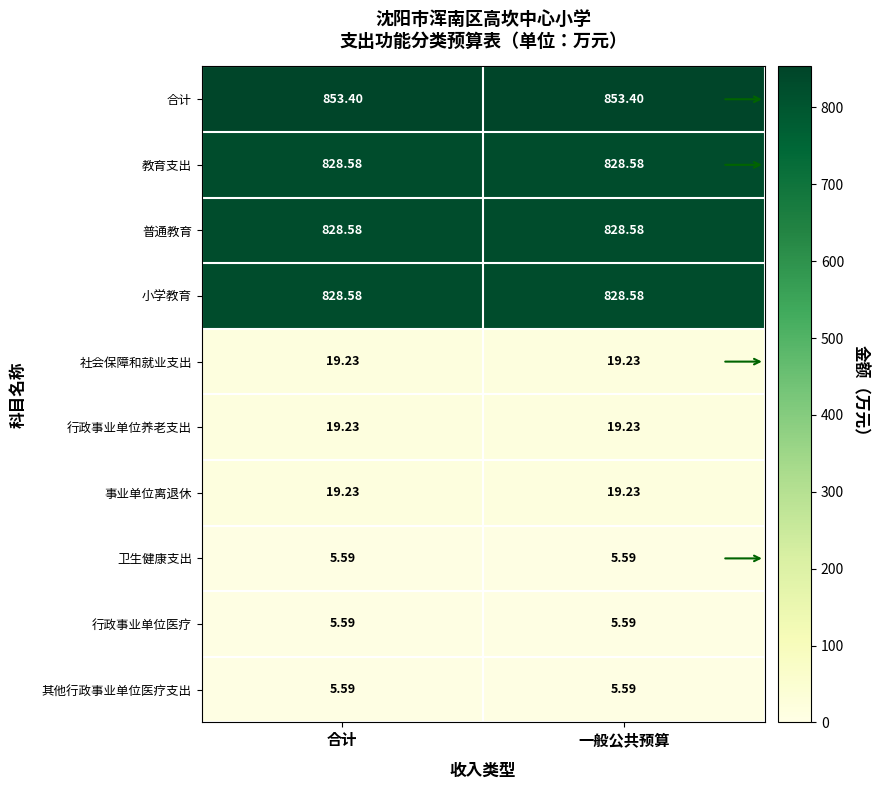

Is the value of 合计 at 一般公共预算 greater than the value of 社会保障和就业支出 at 一般公共预算?

Yes